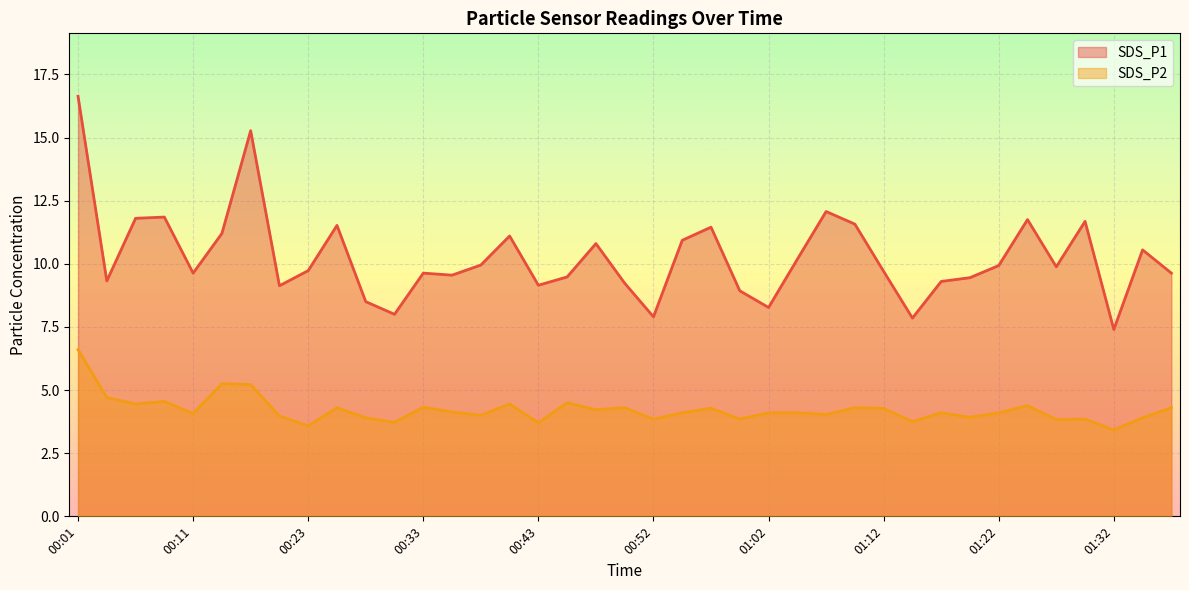

List the series in order of their overall mean, lowest first.

SDS_P2, SDS_P1